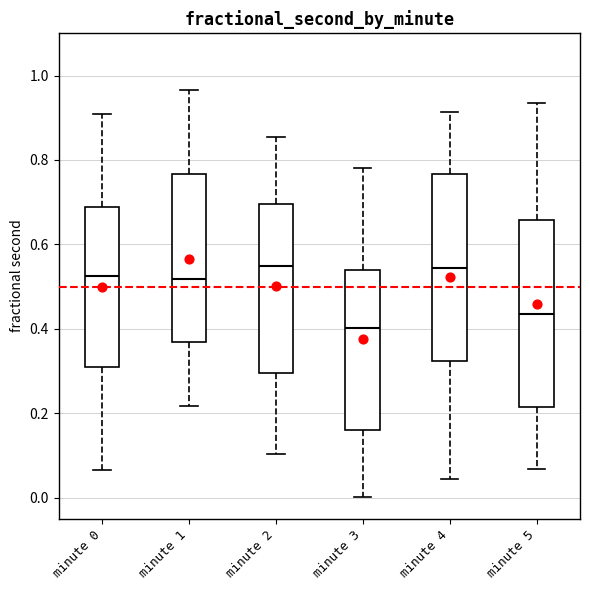

Where does the median line of the box for minute 0 sit on the y-axis? The values are not printed on the chart, so give them approximately, as read against the axis.

0.52